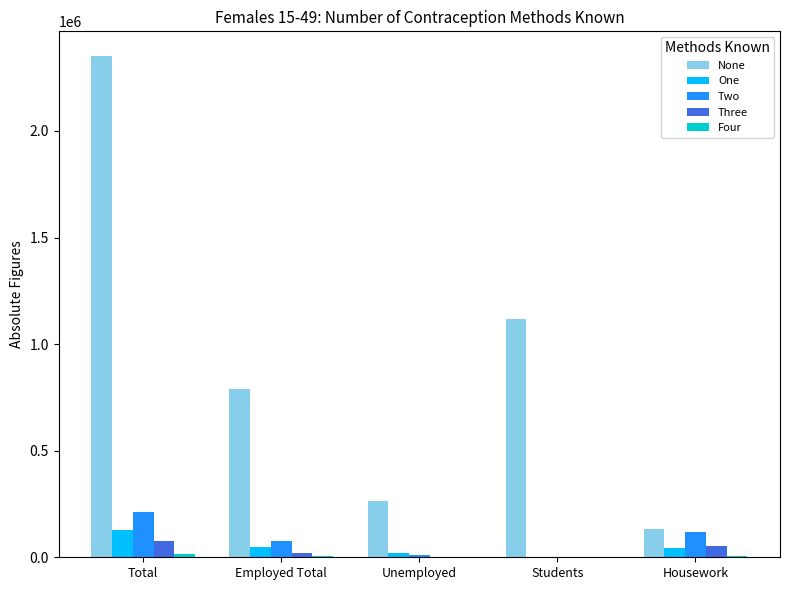

Which category has the highest value across all series?

Total